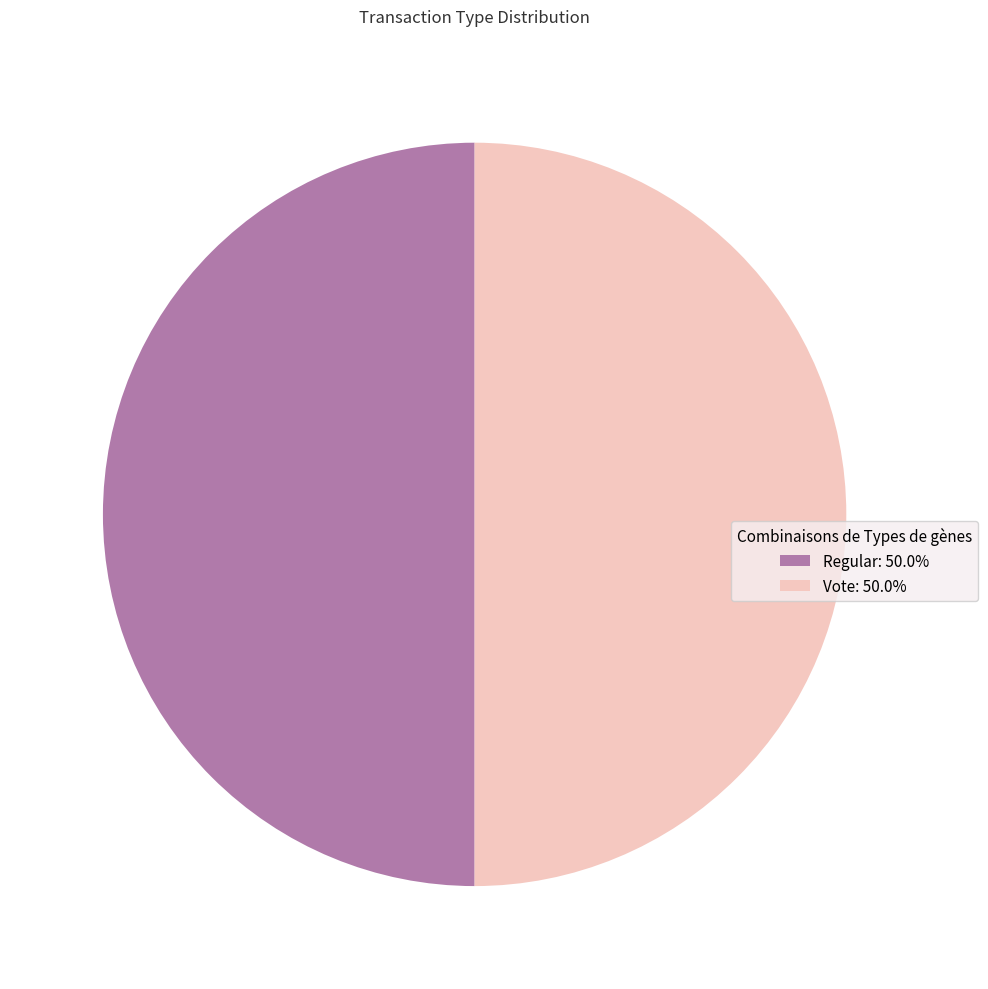

Combined, do Vote: 50.0% and Regular: 50.0% account for over 50%?

Yes